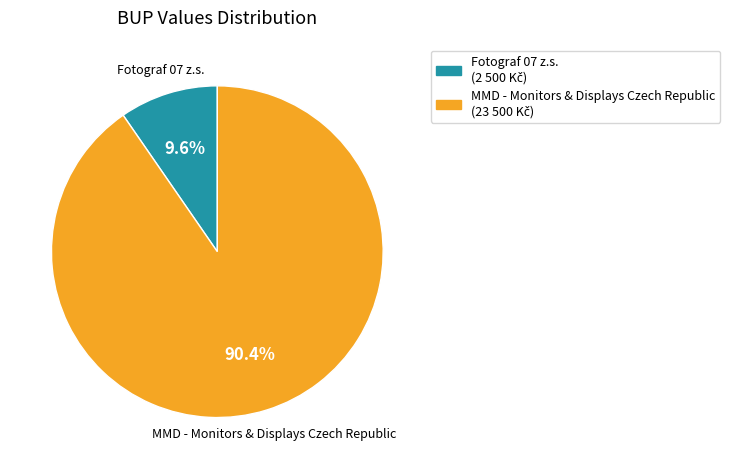

Which category has the smallest portion of the pie?

Fotograf 07 z.s.